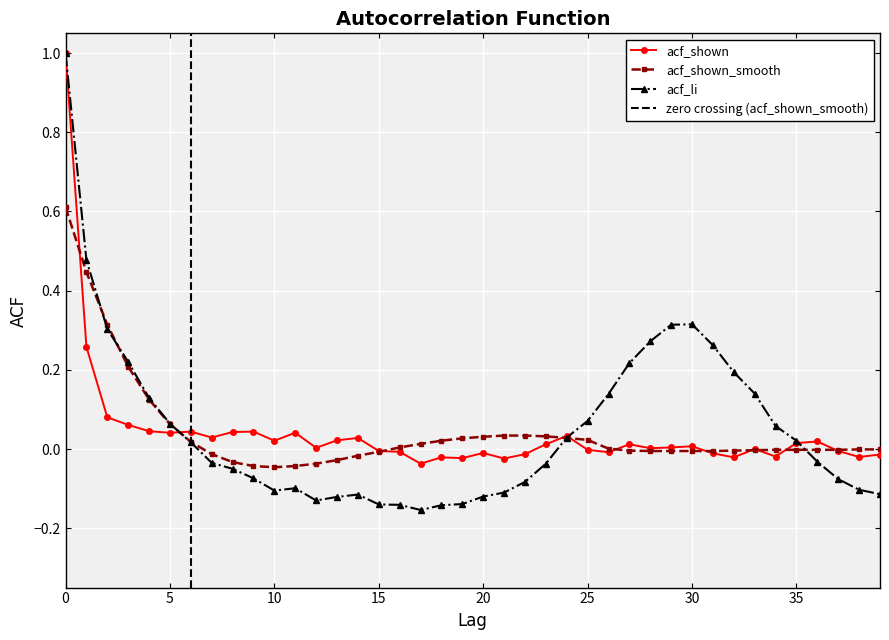

Where is the first local maximum for acf_li?

11